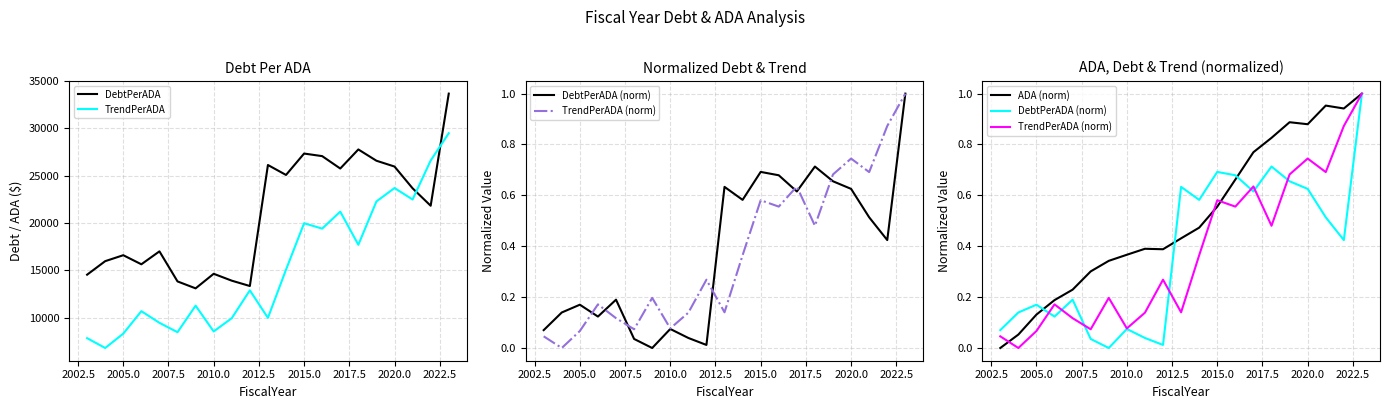

Which series ends up on top after the final intersection of DebtPerADA (norm) and ADA (norm)?

ADA (norm)